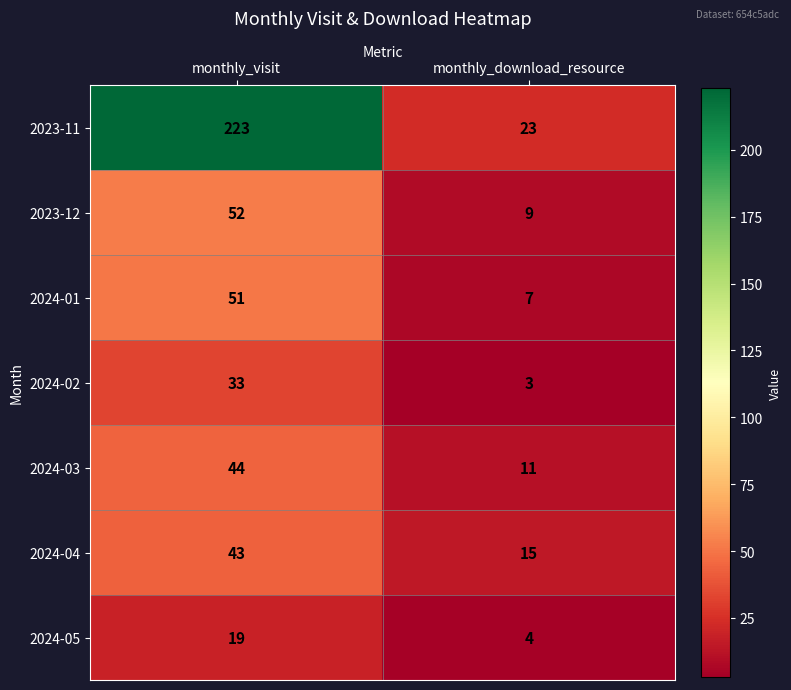

The value of 2023-11 at monthly_download_resource is 32. True or false?

False